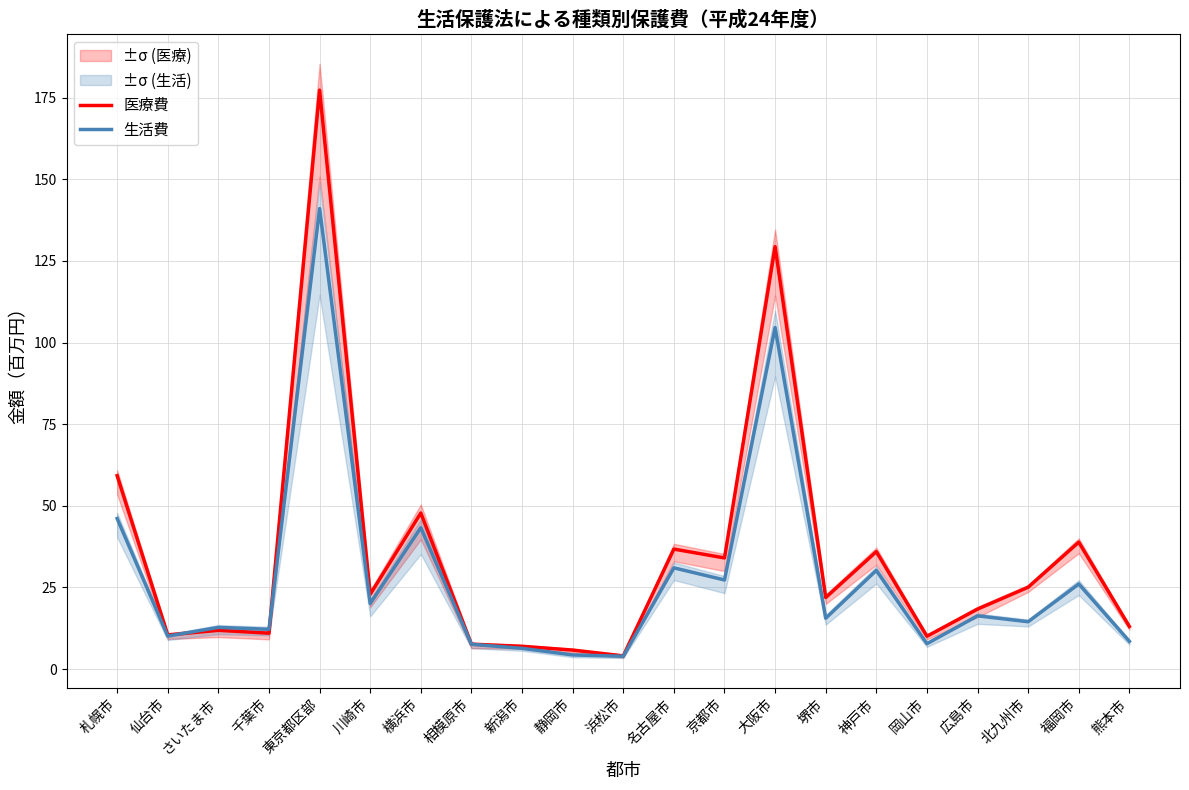

At which category is the sum across all series the highest?

東京都区部